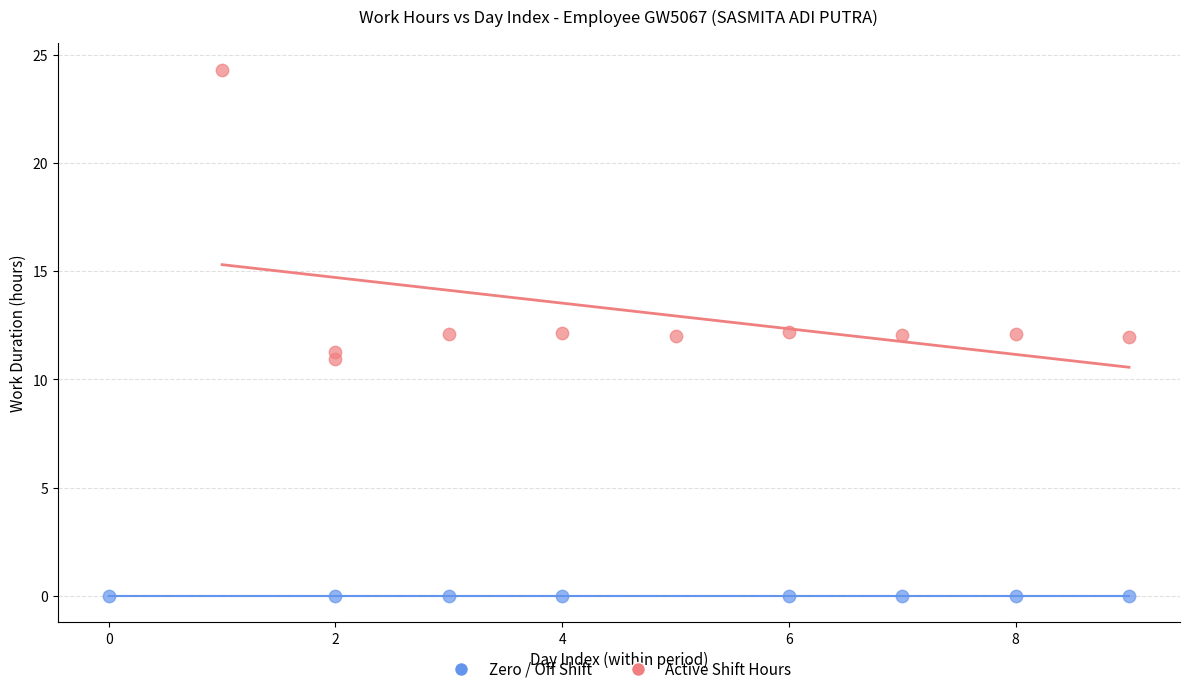

Which series contains the highest Y value?

Active Shift Hours